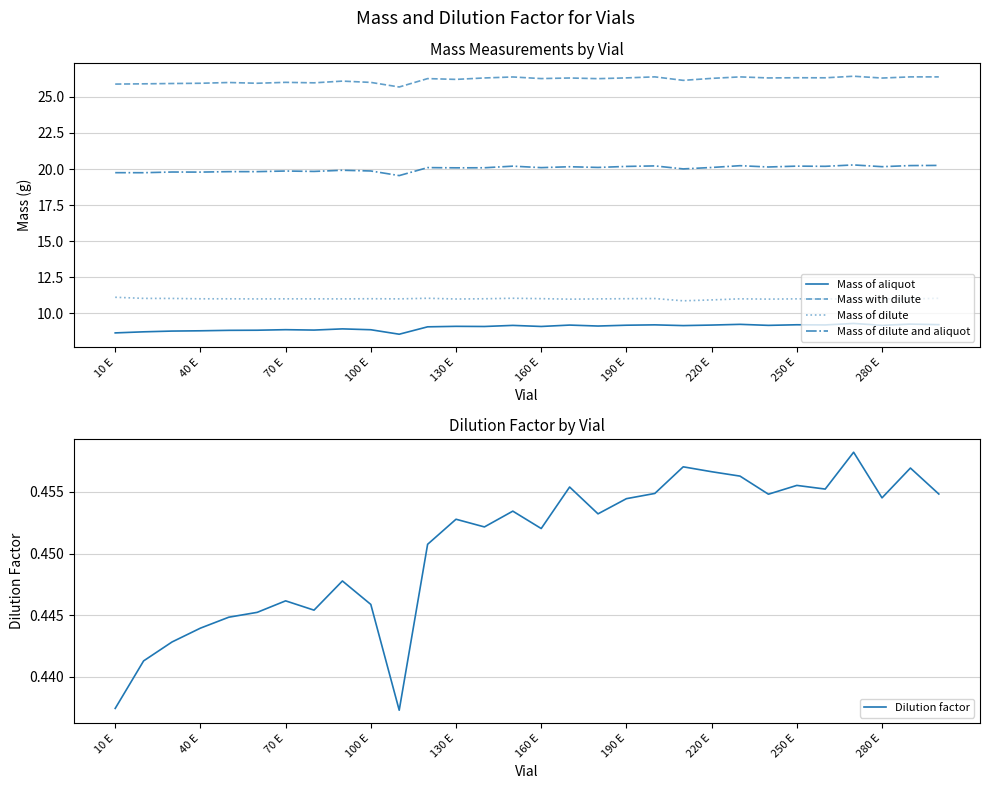

What is the approximate value of Mass of aliquot at 19?

9.2